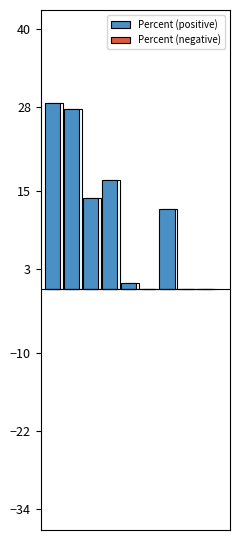

Reading left to right, list all the values displayed in this chart.

Percent (positive): 28.6	27.7	14.0	16.7	0.8	0.0	12.2	0.0	0.0
Percent (negative): 0.0	0.0	0.0	0.0	0.0	0.0	0.0	0.0	0.0